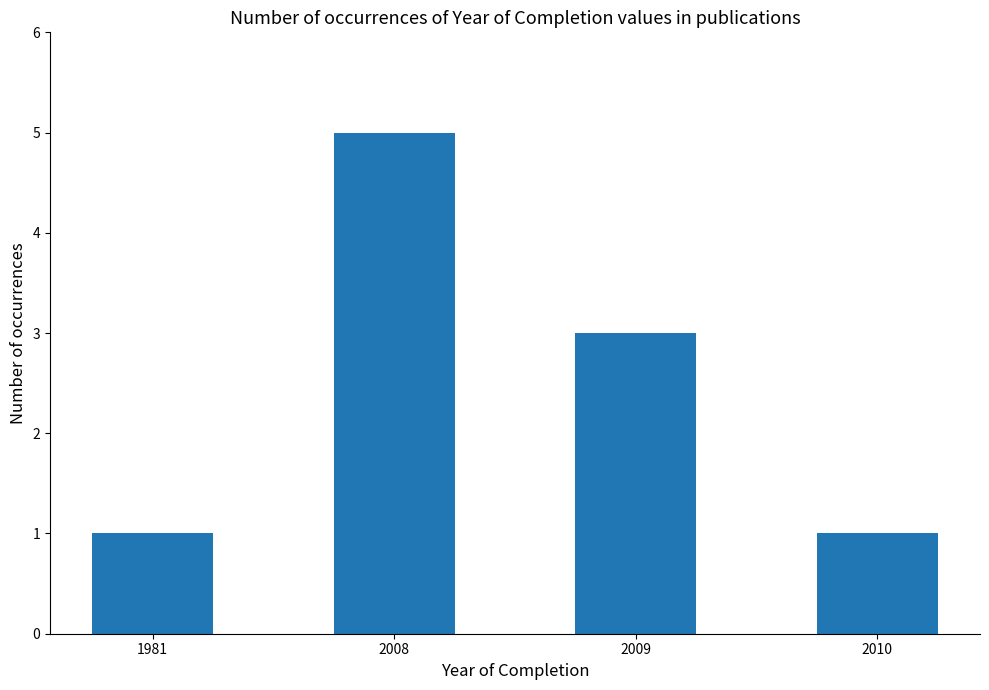

How many values are below 3?

2